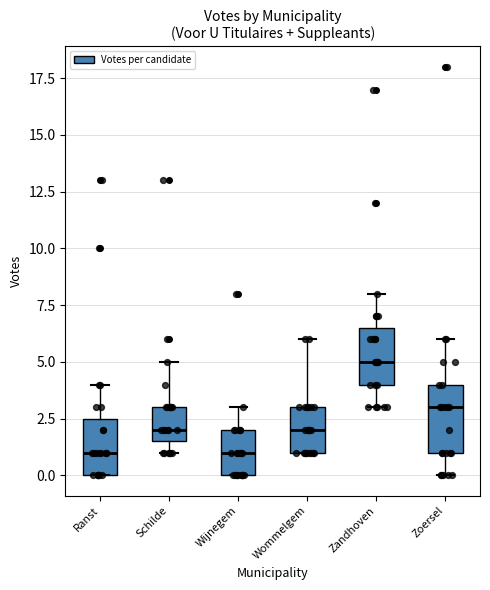

Reading left to right, transcribe this box plot: for each box, give where its median line is, the range the box spans, and where its two whiskers end, as read against the y-axis. The values are not printed on the chart, so give them approximately, as read against the axis.

Ranst: median 1.0, box 0.0 to 2.5, whiskers 0.0 to 4.0
Schilde: median 2.0, box 1.5 to 3.0, whiskers 1.0 to 5.0
Wijnegem: median 1.0, box 0.0 to 2.0, whiskers 0.0 to 3.0
Wommelgem: median 2.0, box 1.0 to 3.0, whiskers 1.0 to 6.0
Zandhoven: median 5.0, box 4.0 to 6.5, whiskers 3.0 to 8.0
Zoersel: median 3.0, box 1.0 to 4.0, whiskers 0.0 to 6.0